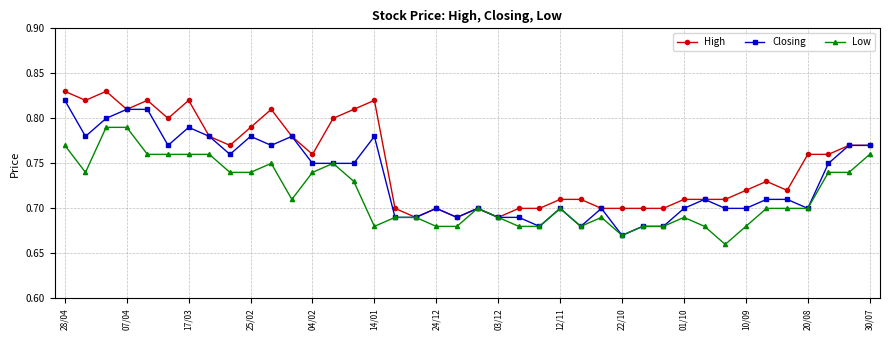

Which series has the largest total across all categories?

High